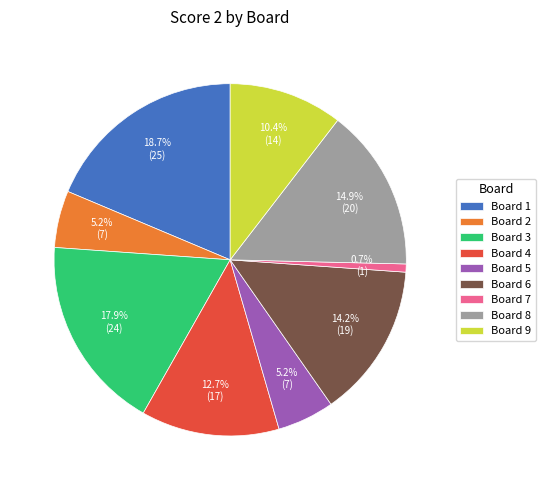

Is it true that Board 3 is 4% of the pie?

False